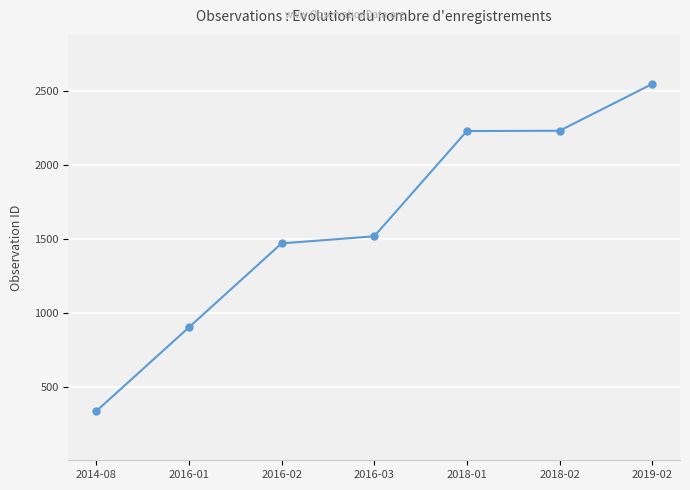

The chart shows a value of 2015 at 2016-03. True or false?

False